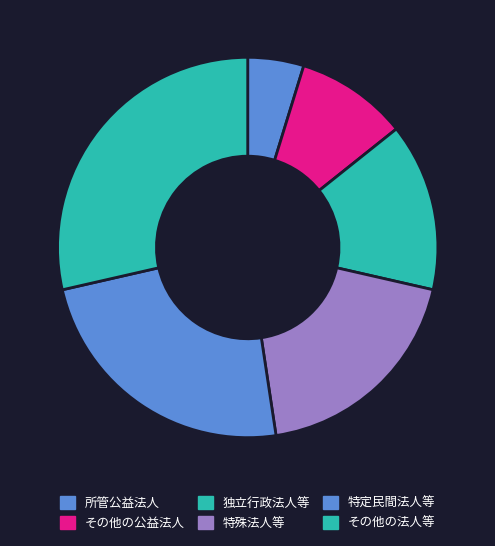

What percentage is the 独立行政法人等 slice, to the nearest percent?

14%